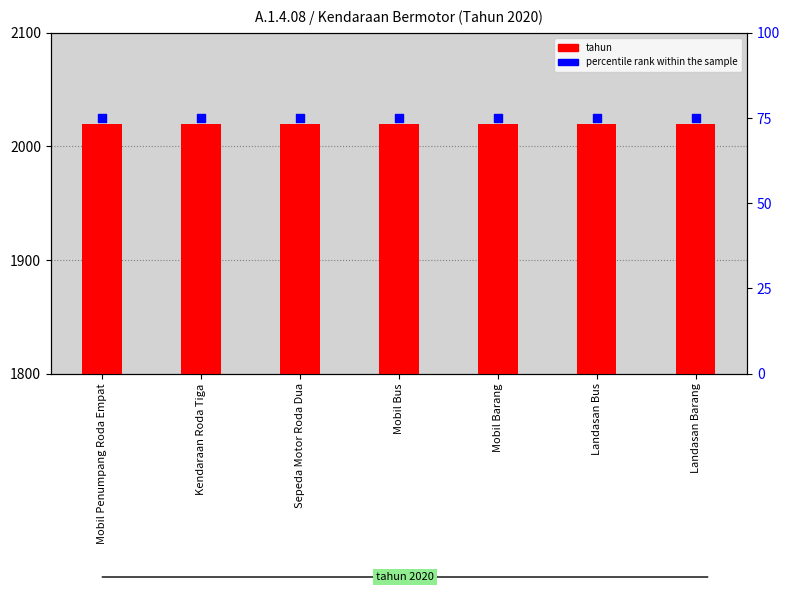

Which series has the largest Y range (max minus min)?

tahun